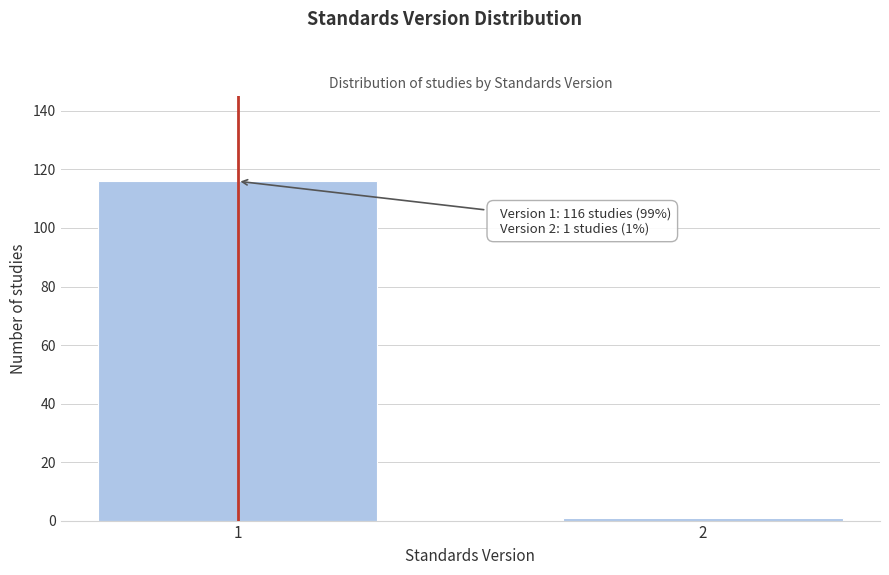

Reading left to right, transcribe all the data shown in this chart.

1=116	2=1